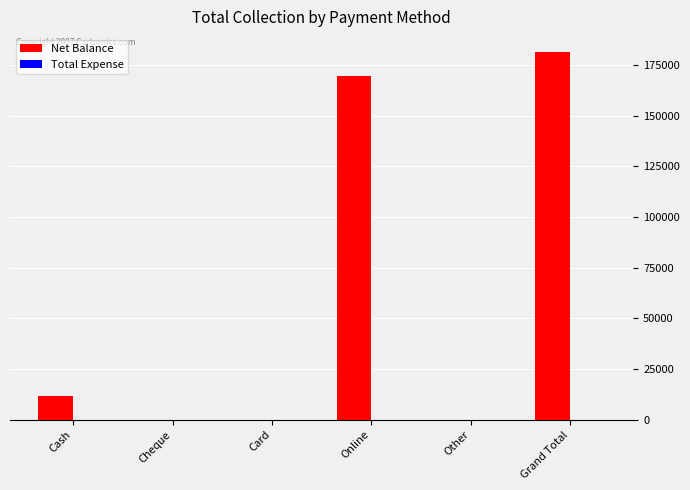

Which category has the highest value across all series?

Grand Total